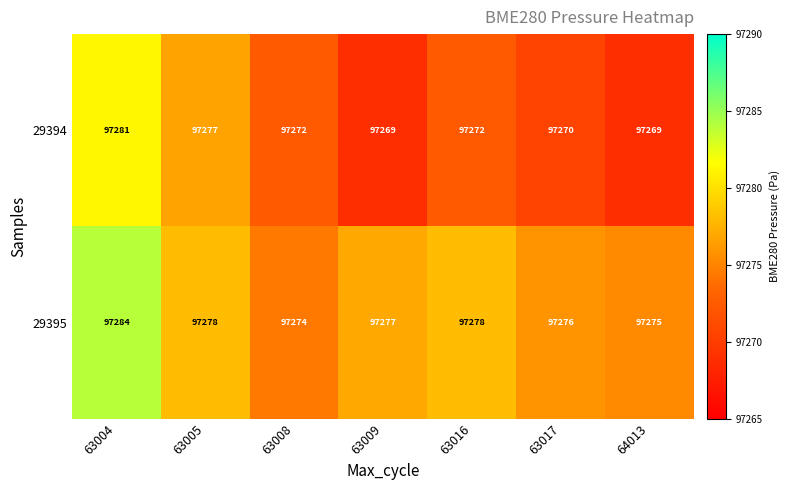

Reading left to right, extract all data points from this chart.

29394: 63004=97281	63005=97277	63008=97272	63009=97269	63016=97272	63017=97270	64013=97269
29395: 63004=97284	63005=97278	63008=97274	63009=97277	63016=97278	63017=97276	64013=97275